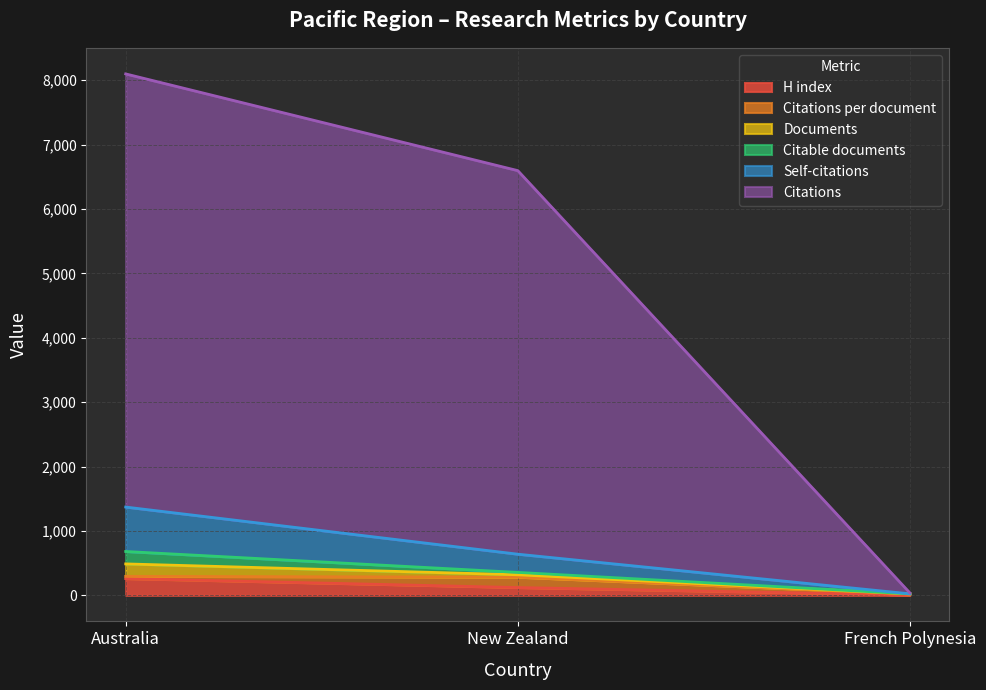

Is the value of Citations at New Zealand greater than the value of Self-citations at French Polynesia?

Yes